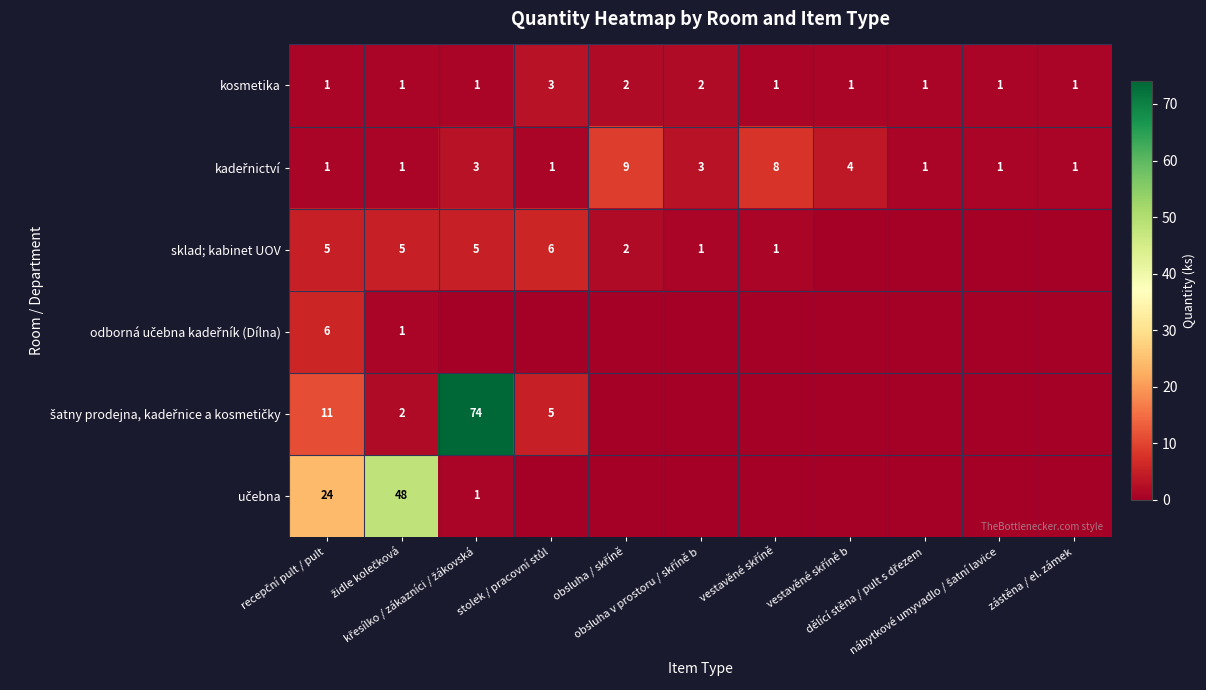

The kadeřnictví series shows 1 at nábytkové umyvadlo / šatní lavice. True or false?

True